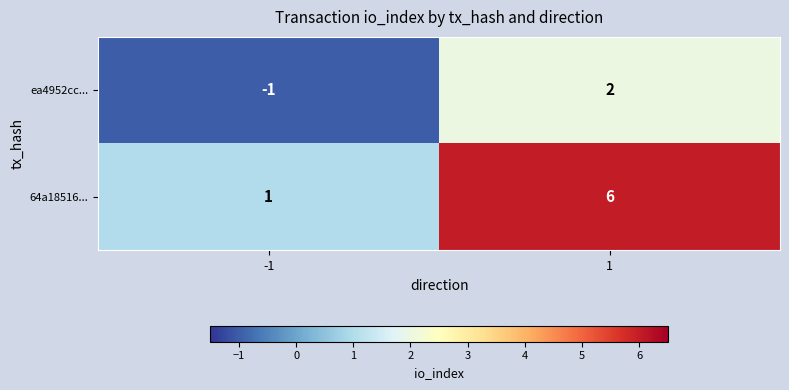

At which category is the sum across all series the highest?

1